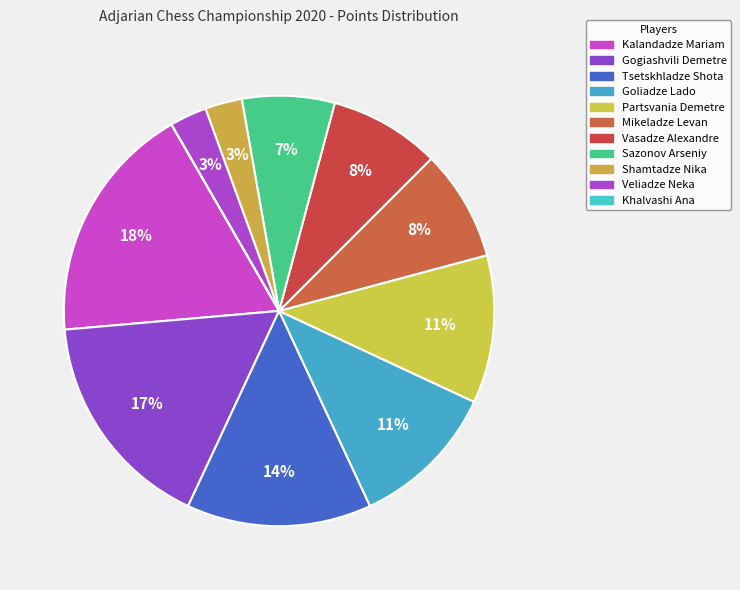

Does any single category account for the majority?

No